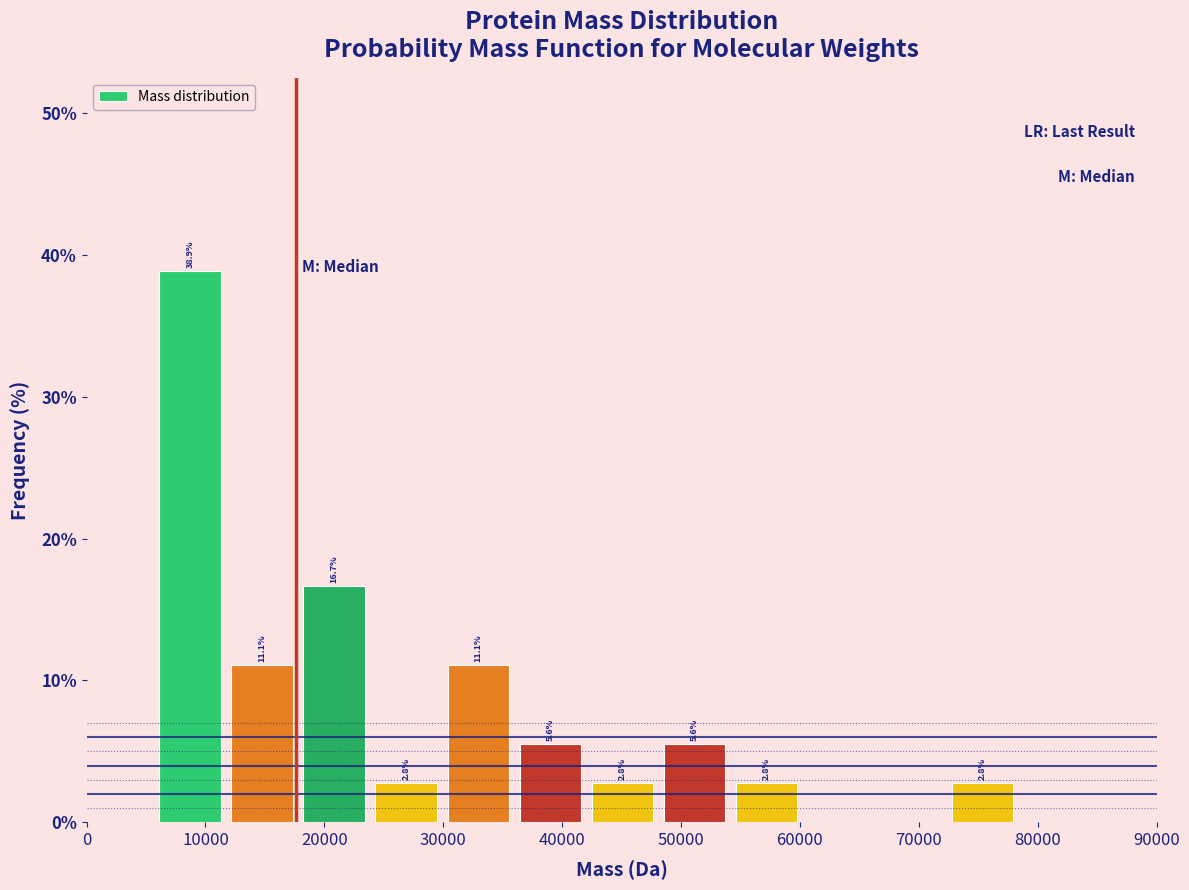

Which range on the x-axis has the tallest bar?

6000 to 12000